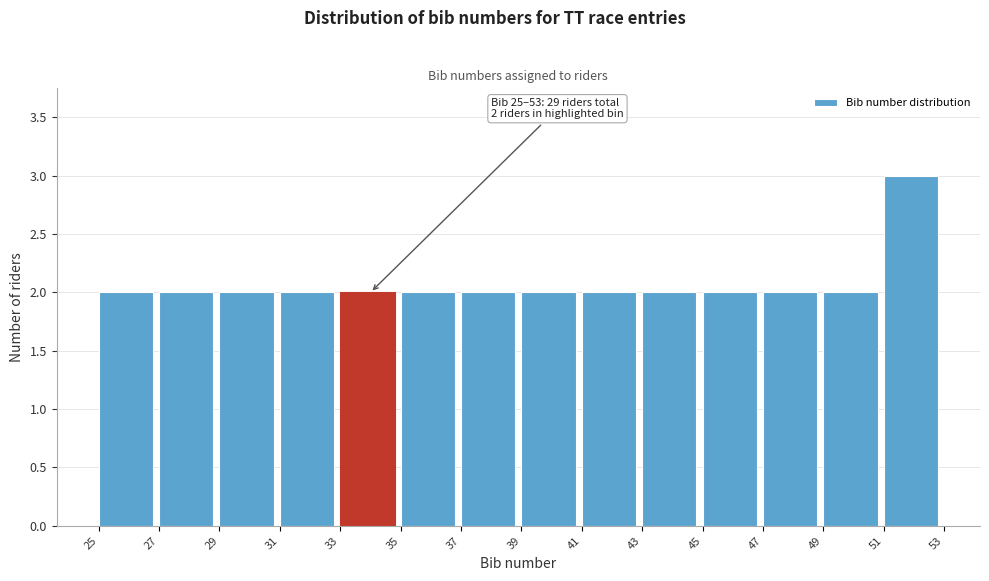

Over which range of the x-axis is the bar tallest?

51 to 53